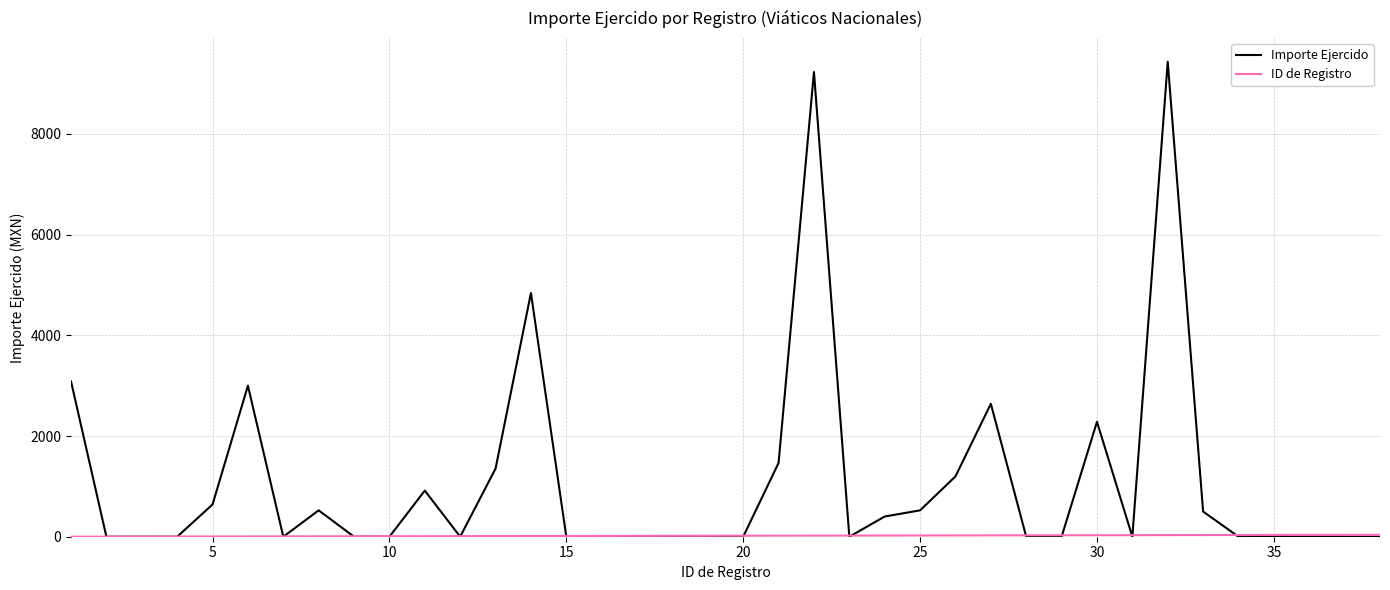

Count the number of data series in this chart.

2